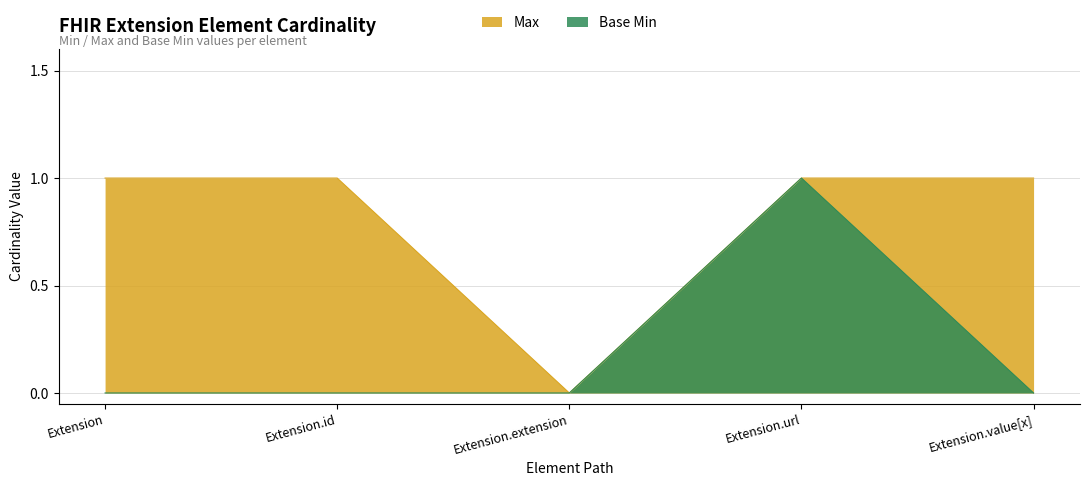

What is the label of the 2nd point from the right?

Extension.url